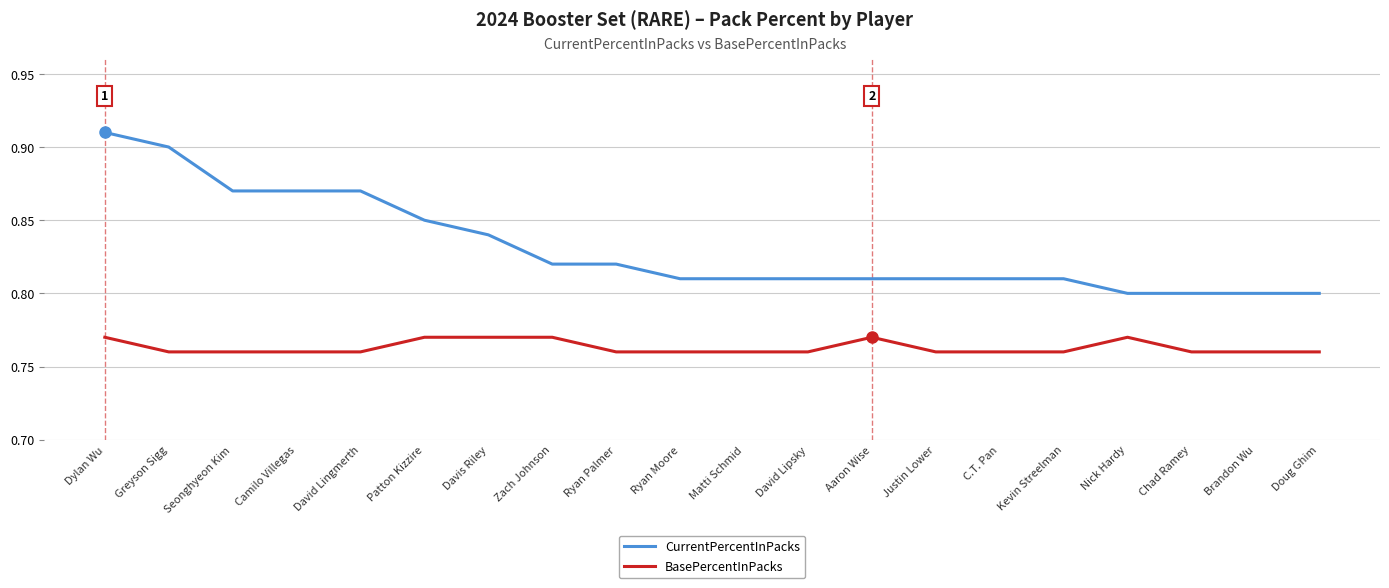

Is it true that CurrentPercentInPacks equals 0.8 at Aaron Wise?

True